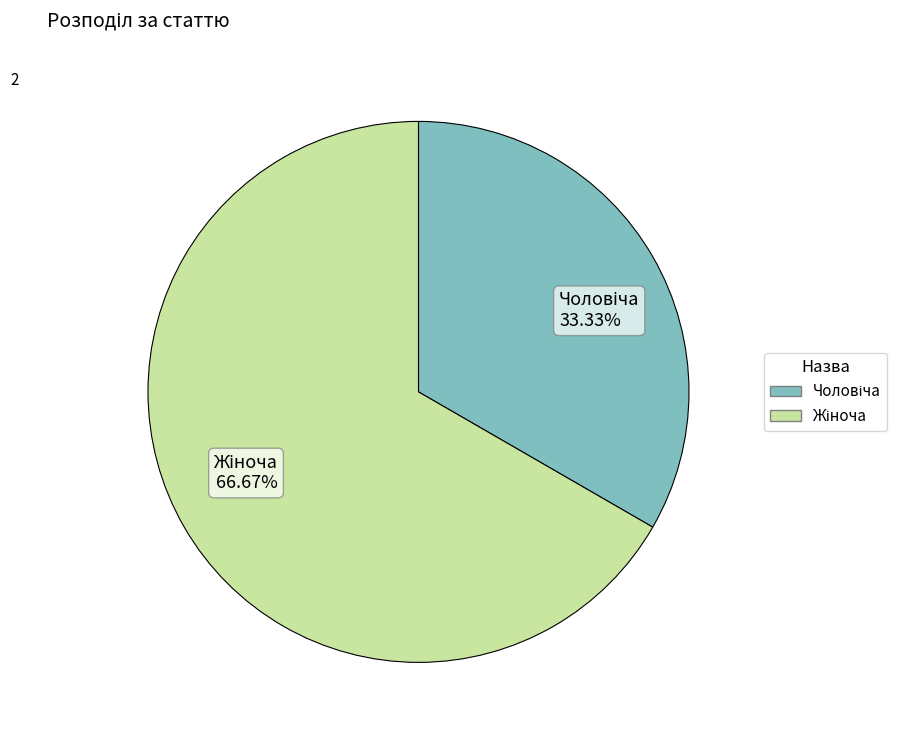

Is there any slice that represents more than half of the pie?

Yes